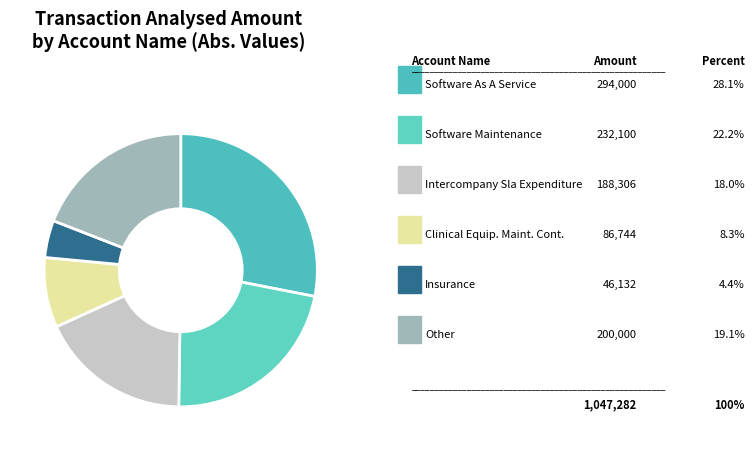

Does any single category account for the majority?

No